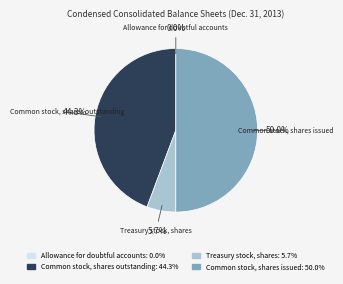

The Common stock, shares issued slice represents 39% of the pie. True or false?

False